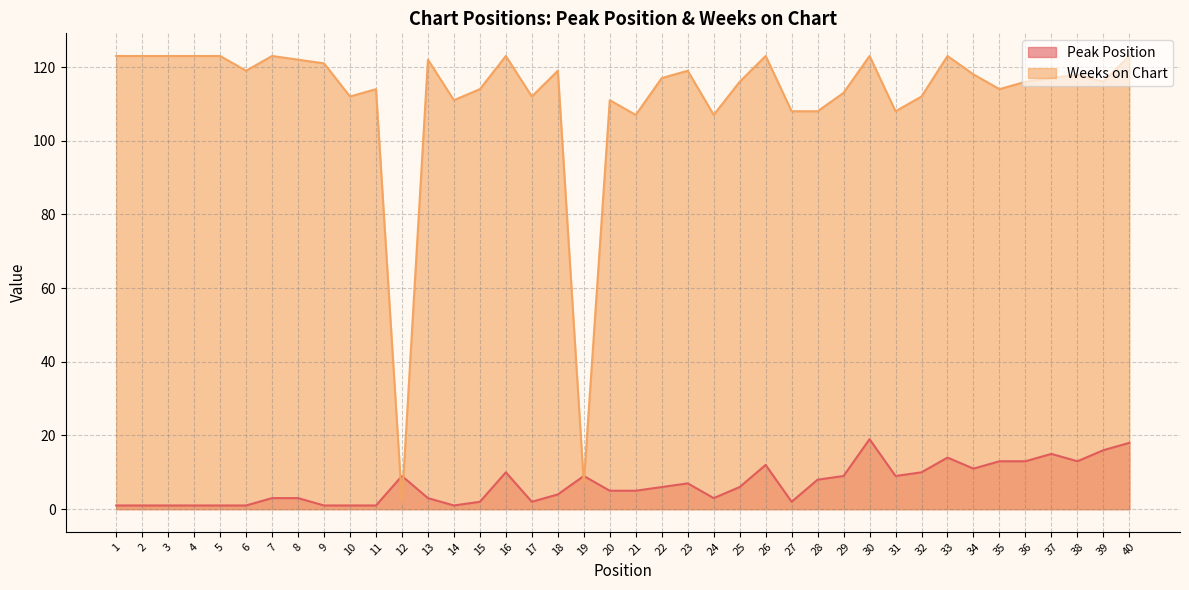

How many series are shown in this chart?

2